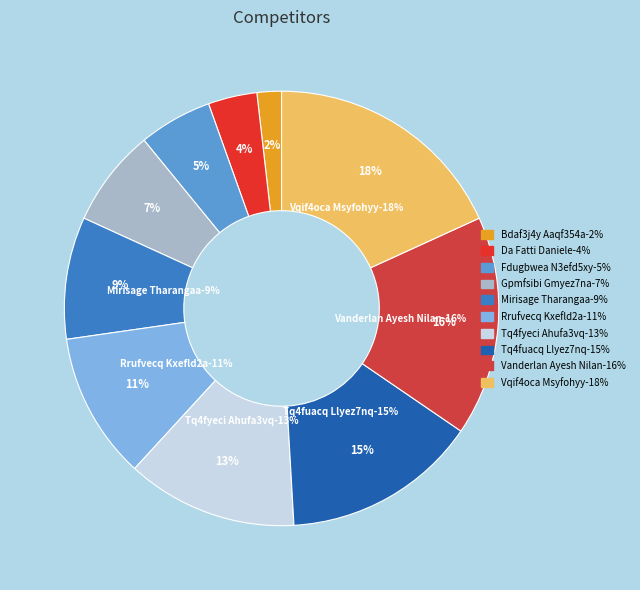

The Tq4fyeci Ahufa3vq slice represents 5% of the pie. True or false?

False